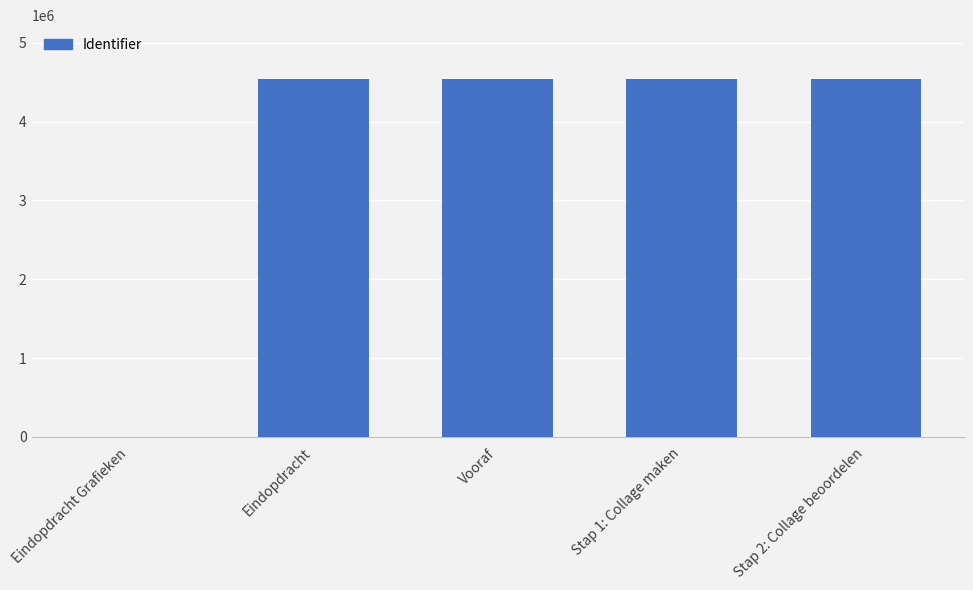

At which label is the value closest to 2271286?

Eindopdracht